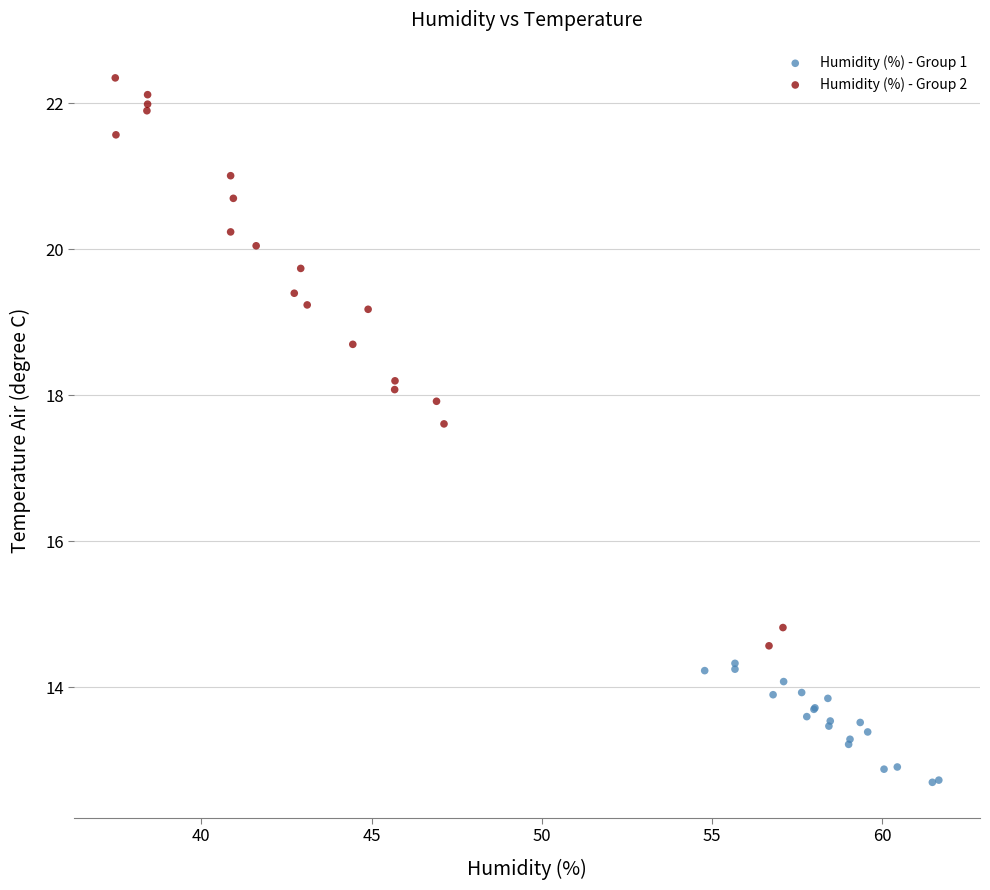

What are all the series names shown in the legend?

Humidity (%) - Group 1, Humidity (%) - Group 2